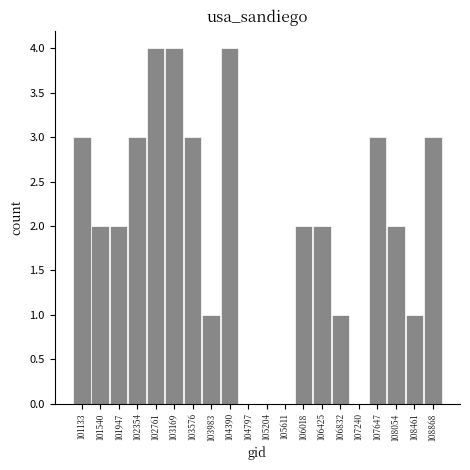

What is the height of the bar covering 103800 to 104200 on the x-axis? Neither the bar edges nor the heights are printed on the chart, so give them approximately, as read against the axes.

1